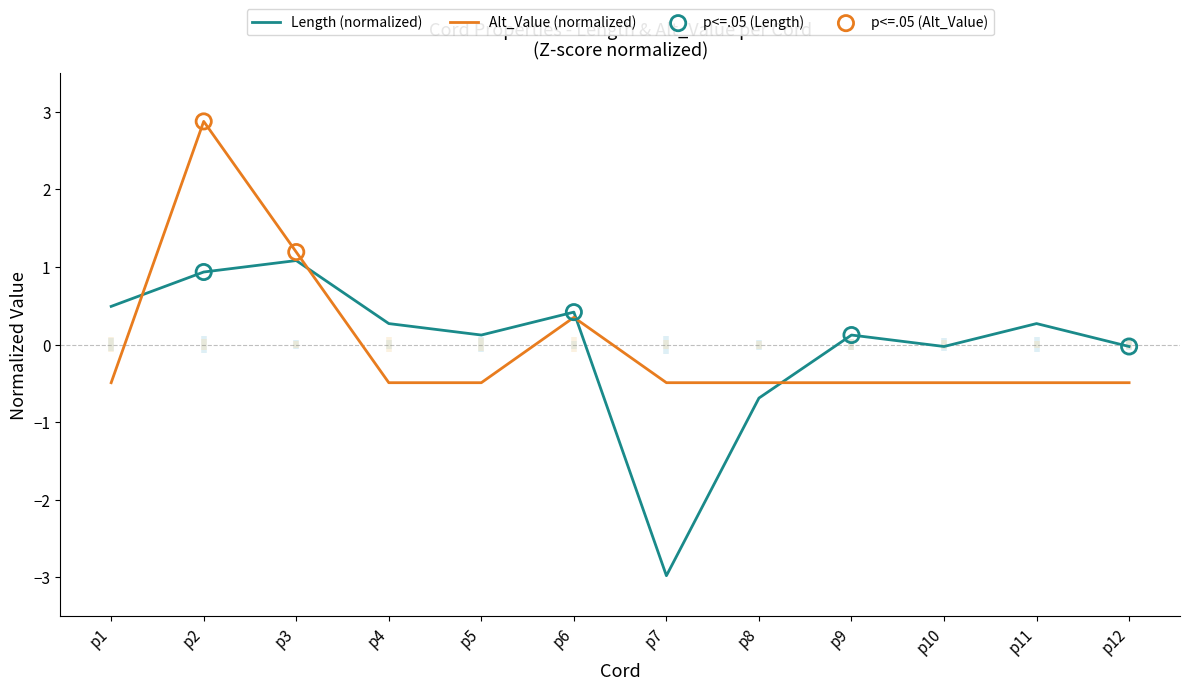

Which series reaches the minimum Y coordinate?

Length